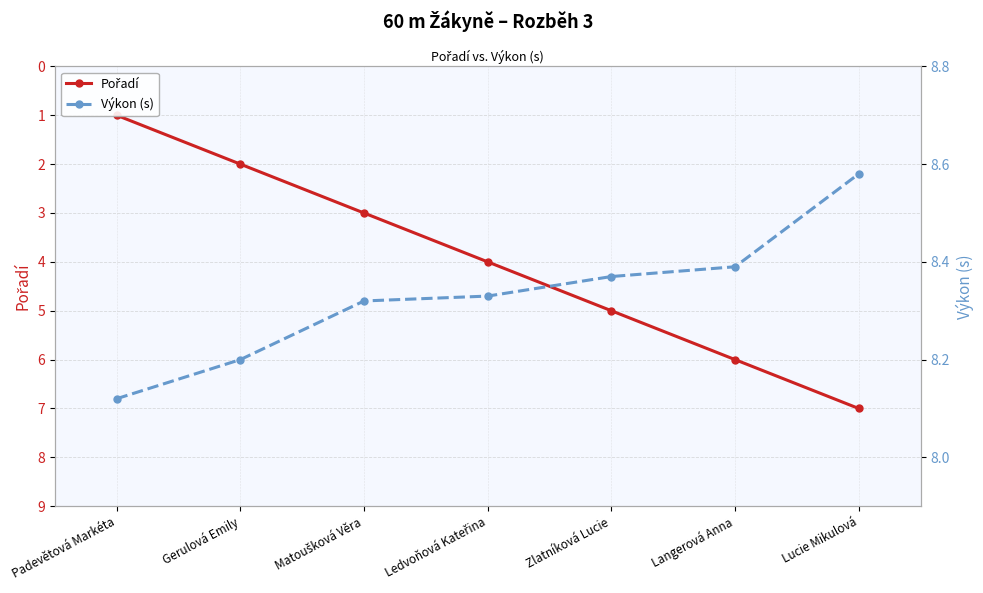

What is the label of the 3rd point from the left?

Matoušková Věra